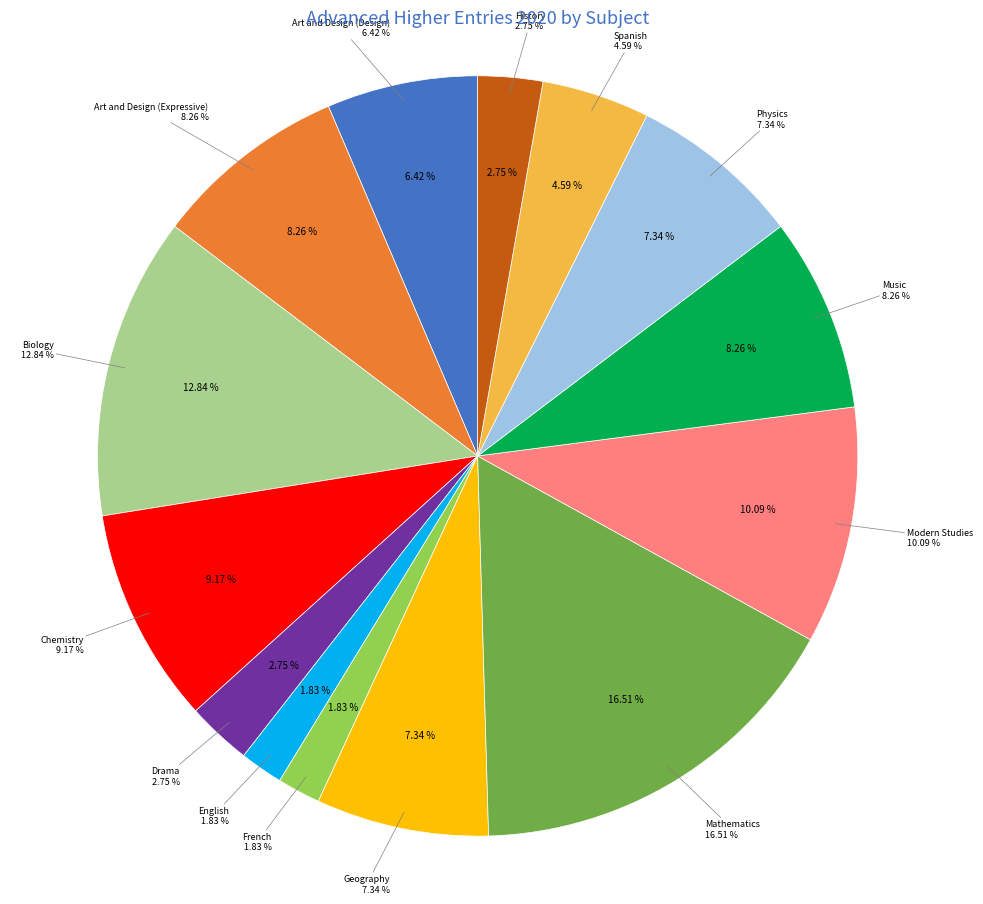

Count the number of slices in the pie.

14